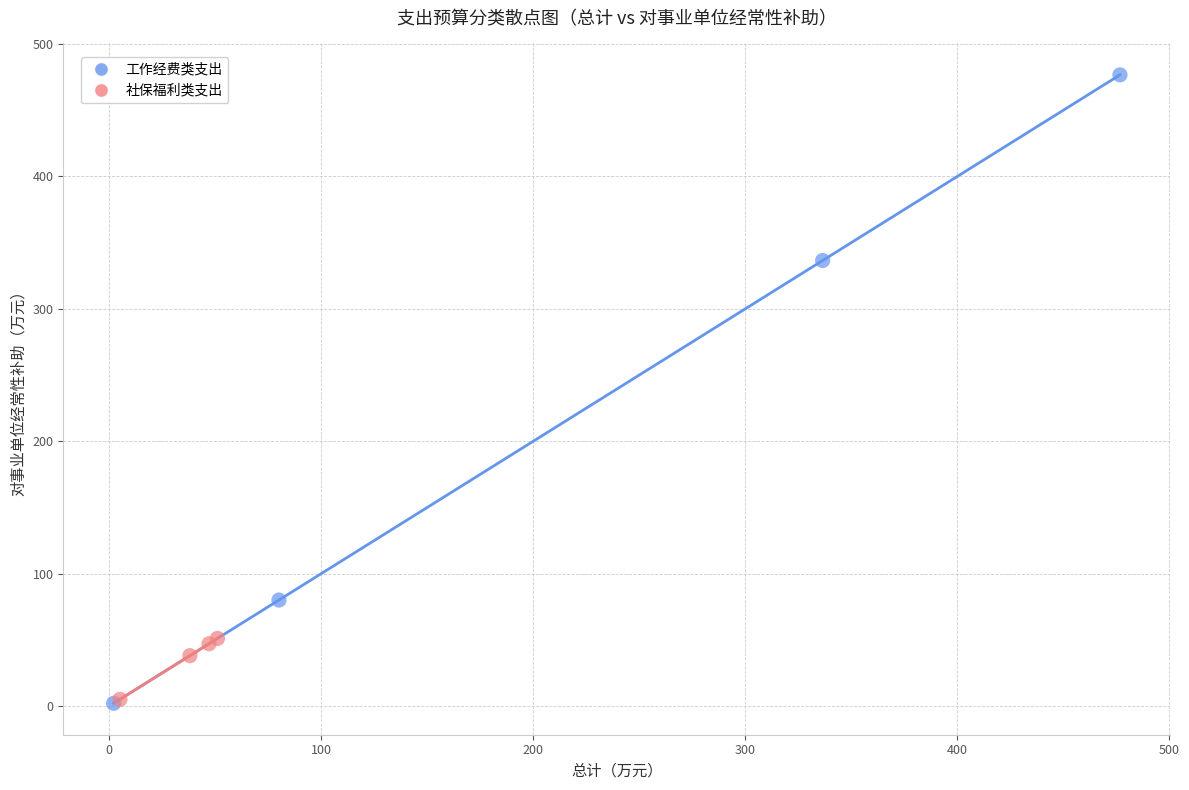

Which series reaches the maximum Y coordinate?

工作经费类支出